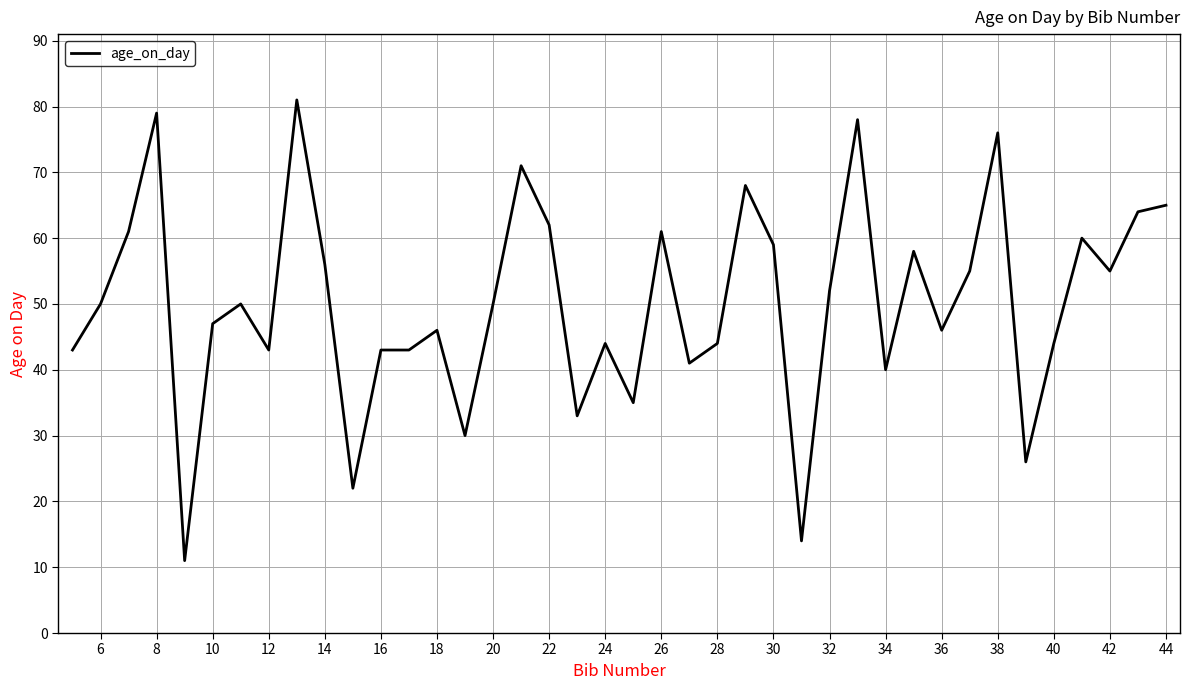

What is the smallest value displayed?

11